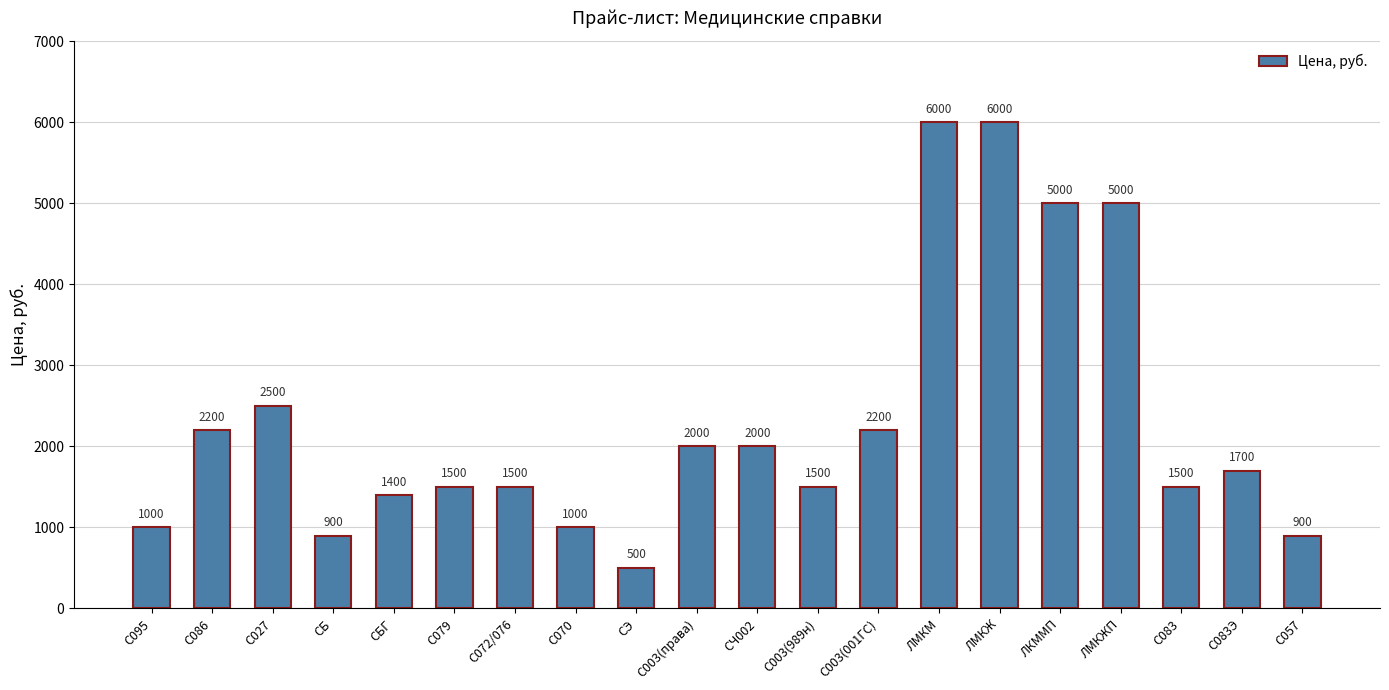

Which has a higher value, С079 or С003(права)?

С003(права)